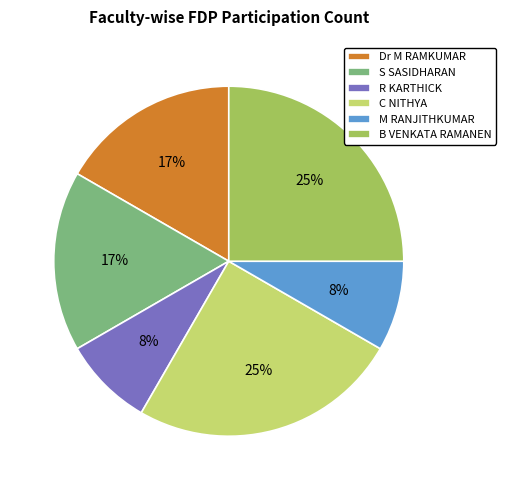

Count the number of slices in the pie.

6